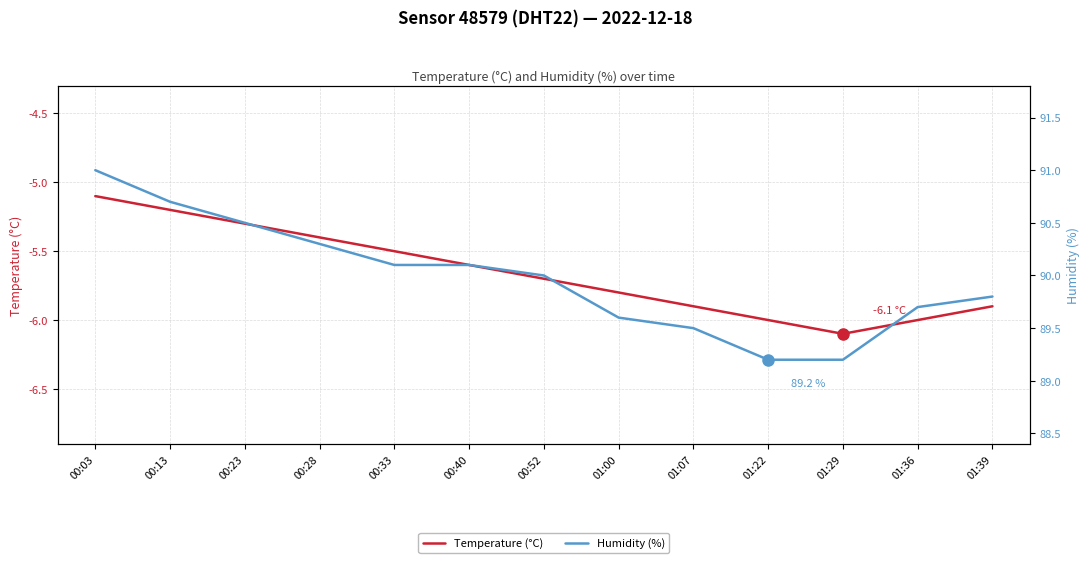

How many lines are shown in the chart?

2